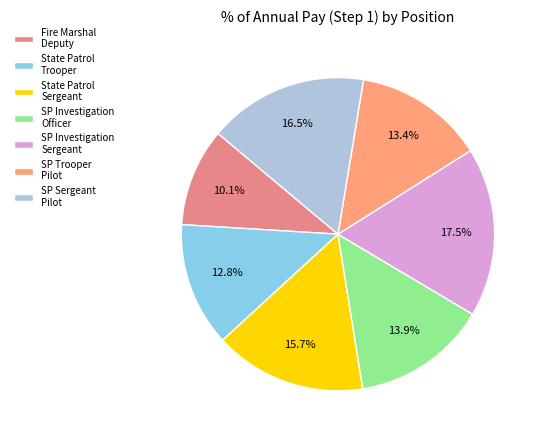

Count the number of slices in the pie.

7